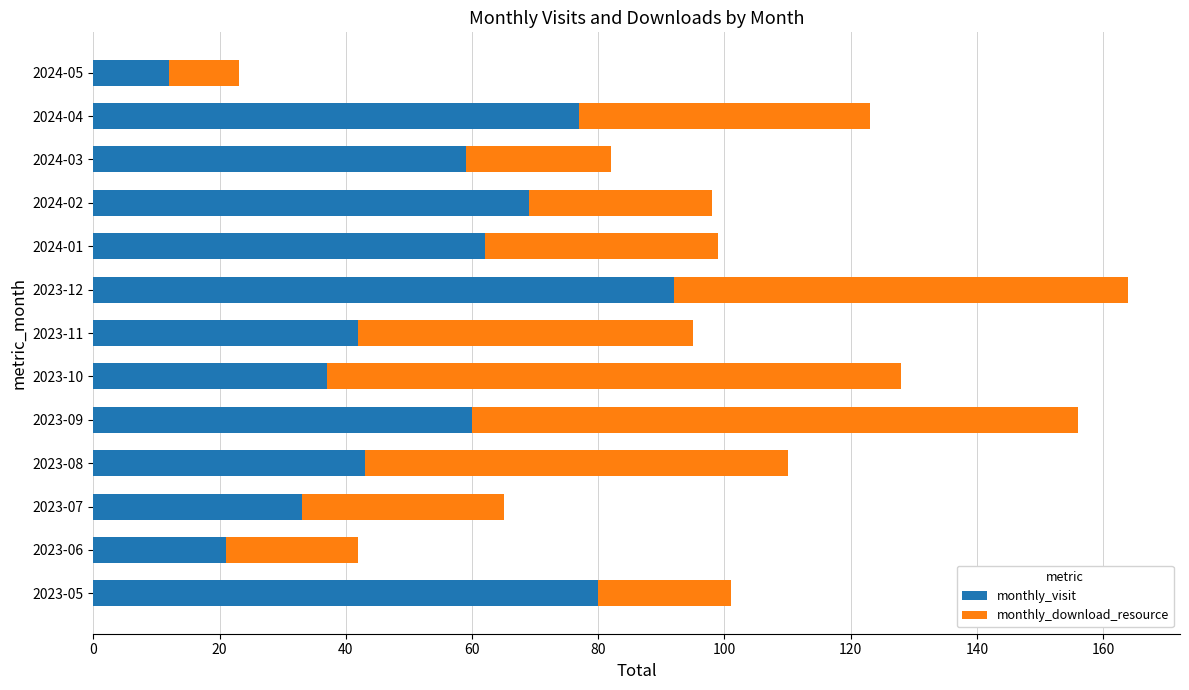

The value of monthly_visit at 2023-09 is 31. True or false?

False